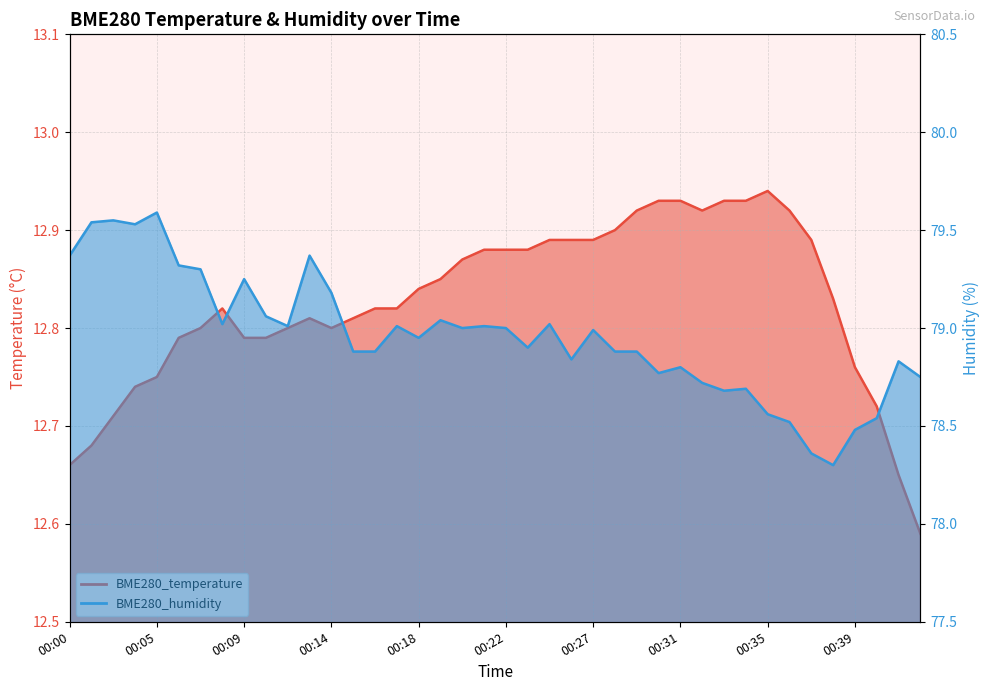

What is the label of the 25th point from the left?

00:27